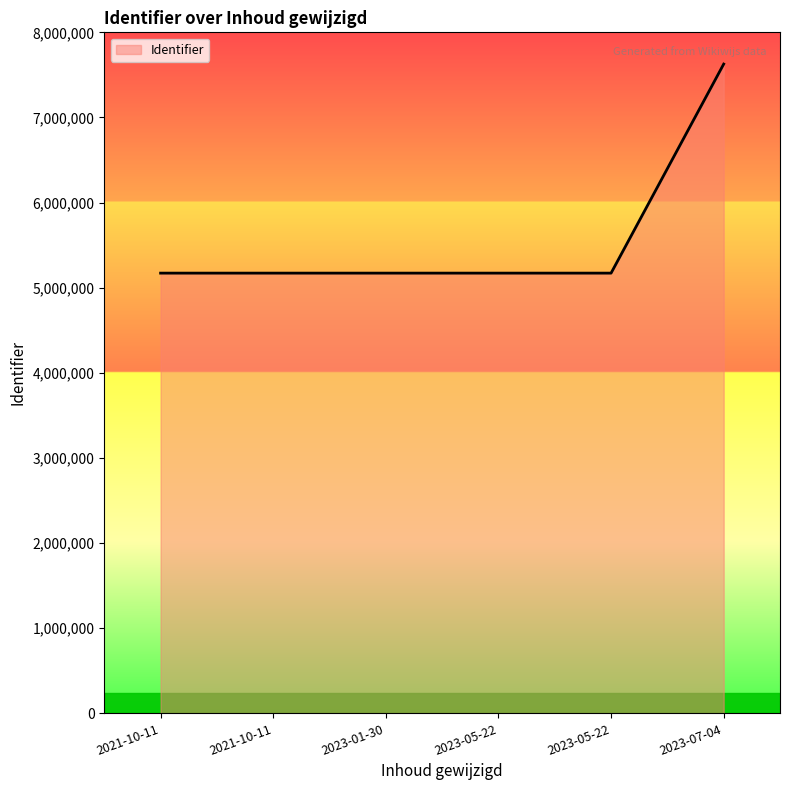

At which category does the data reach its first local peak?

2023-07-04